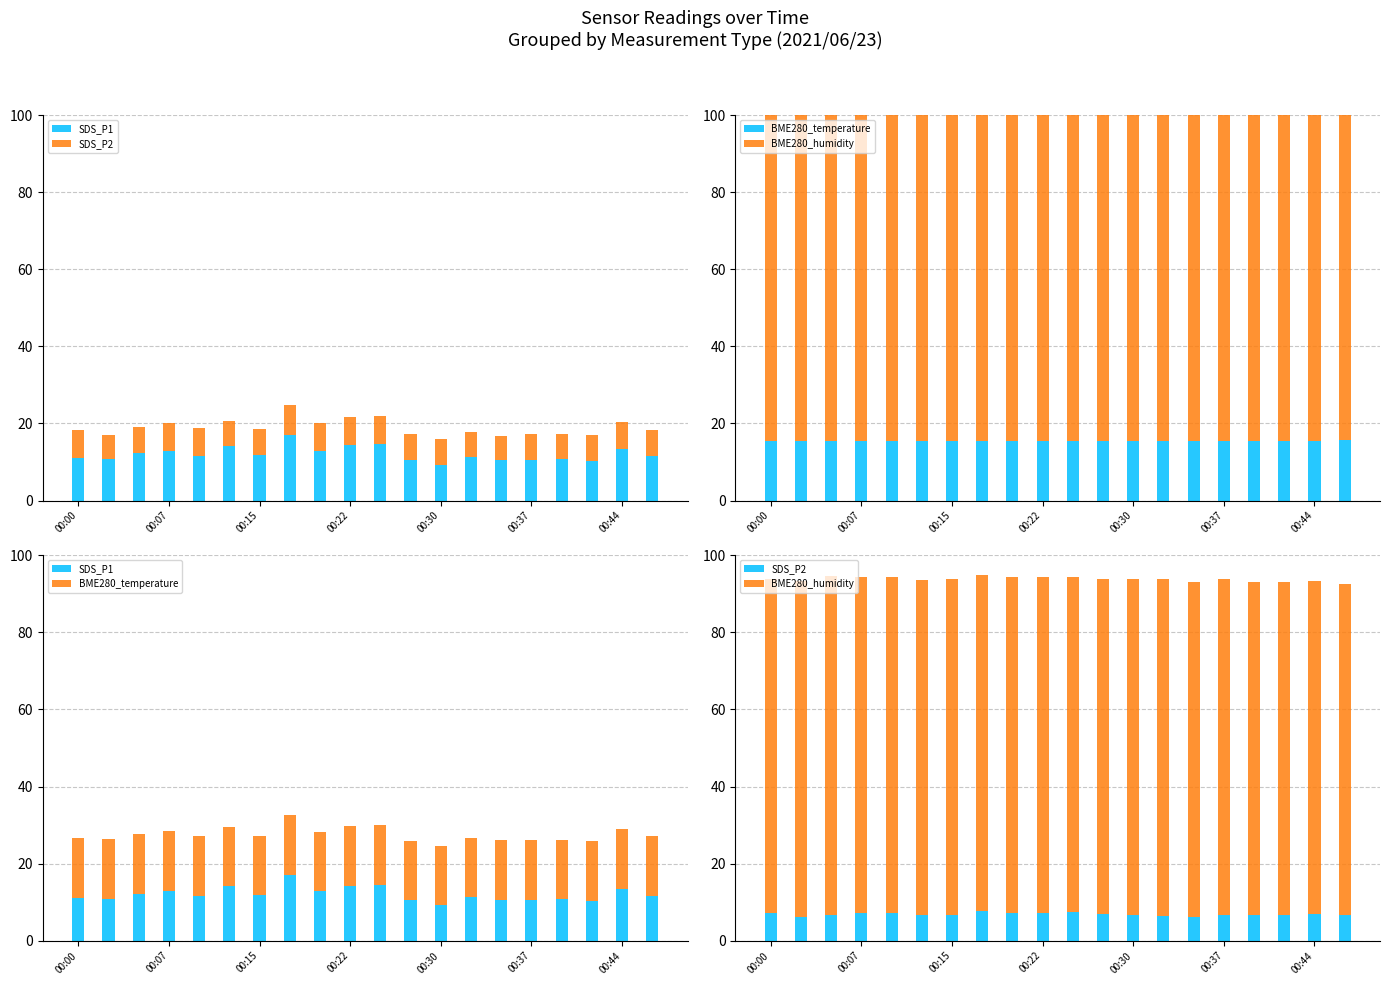

The value of BME280_temperature at 00:30 is 21.0. True or false?

False